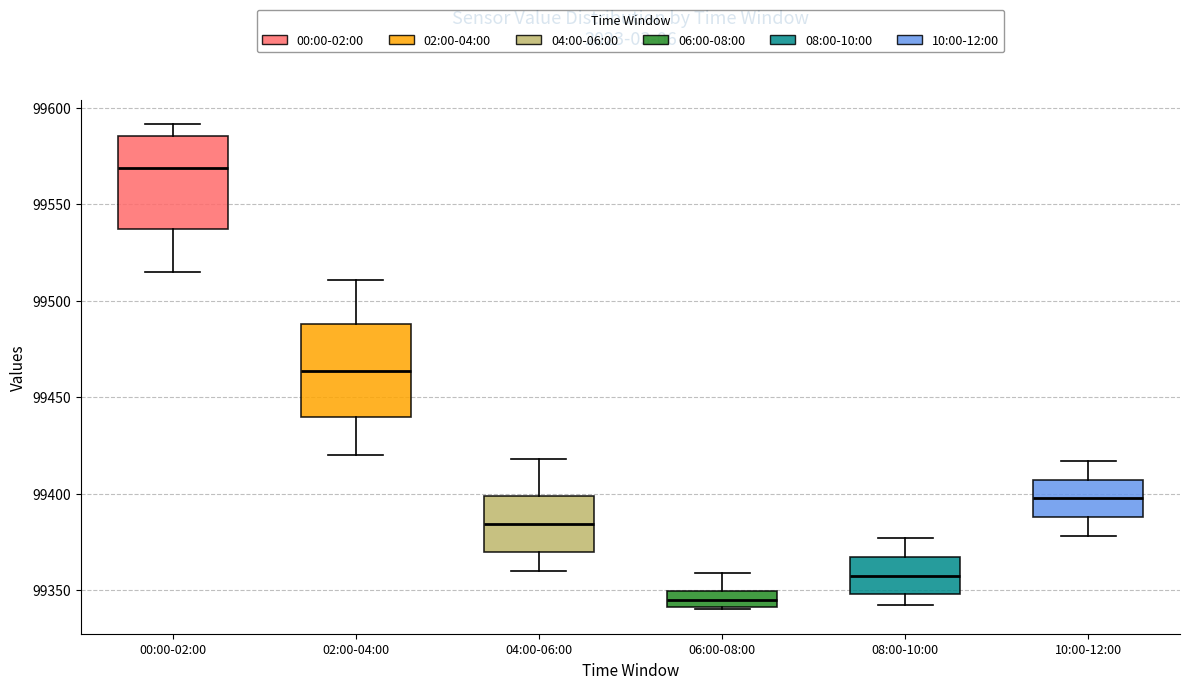

Reading left to right, transcribe this box plot: for each box, give where its median line is, the range the box spans, and where its two whiskers end, as read against the y-axis. The values are not printed on the chart, so give them approximately, as read against the axis.

00:00-02:00: median 99570, box 99535 to 99585, whiskers 99515 to 99590
02:00-04:00: median 99465, box 99440 to 99490, whiskers 99420 to 99510
04:00-06:00: median 99385, box 99370 to 99400, whiskers 99360 to 99420
06:00-08:00: median 99345, box 99340 to 99350, whiskers 99340 to 99360
08:00-10:00: median 99360, box 99350 to 99365, whiskers 99345 to 99375
10:00-12:00: median 99400, box 99390 to 99405, whiskers 99380 to 99415